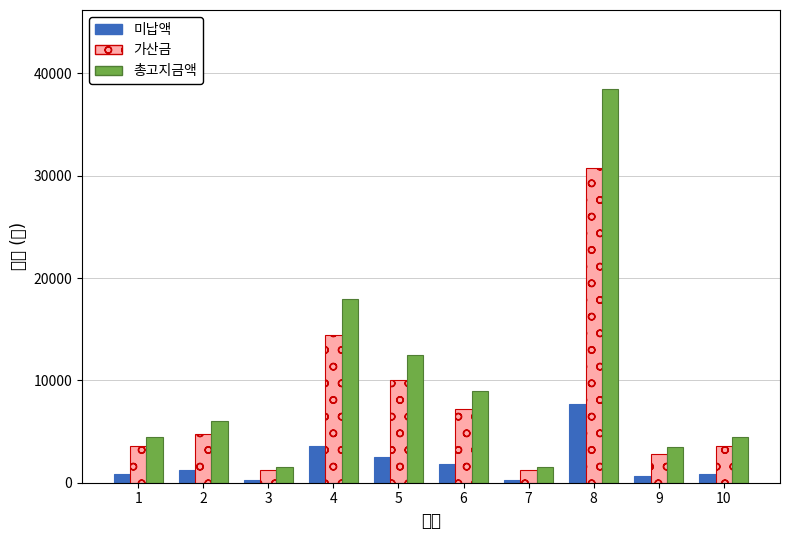

At which label does 미납액 reach its minimum?

3